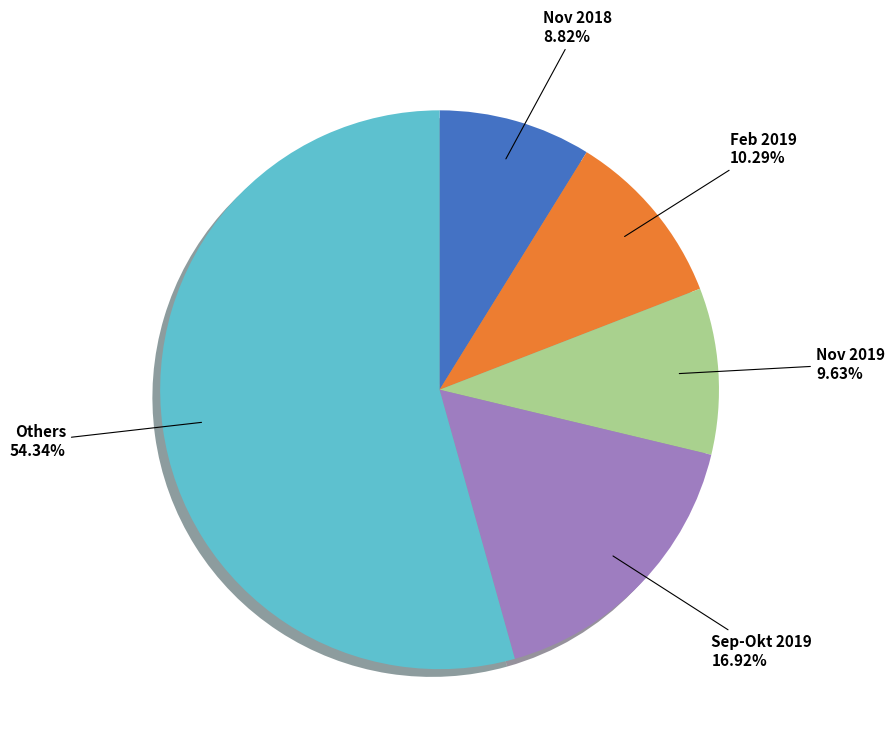

Is there a majority slice in this chart?

Yes